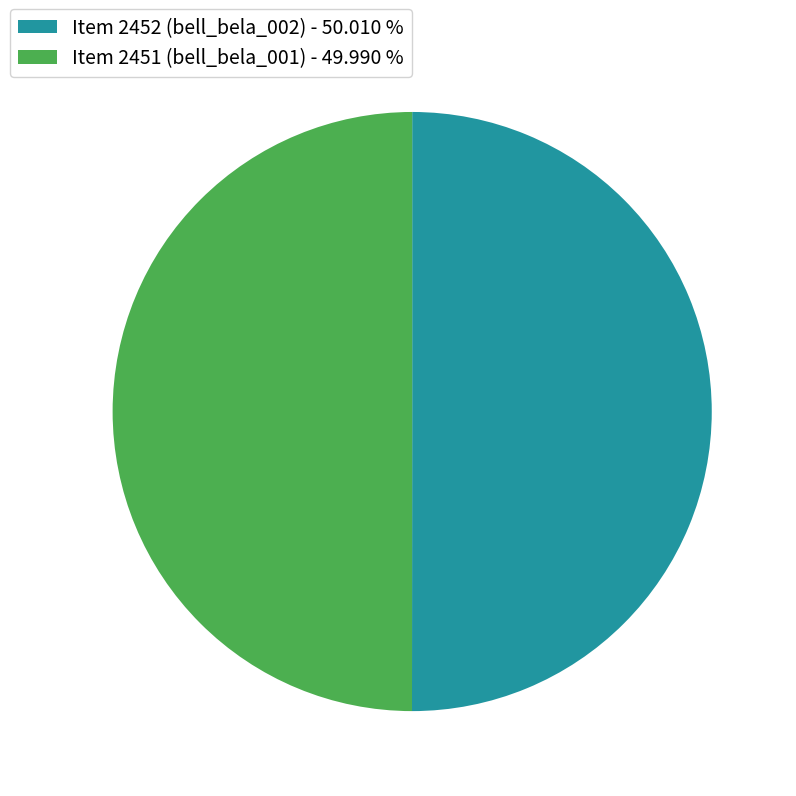

What is the ratio of the value at Item 2451 (bell_bela_001) - 49.990 % to the value at Item 2452 (bell_bela_002) - 50.010 %?

1.0